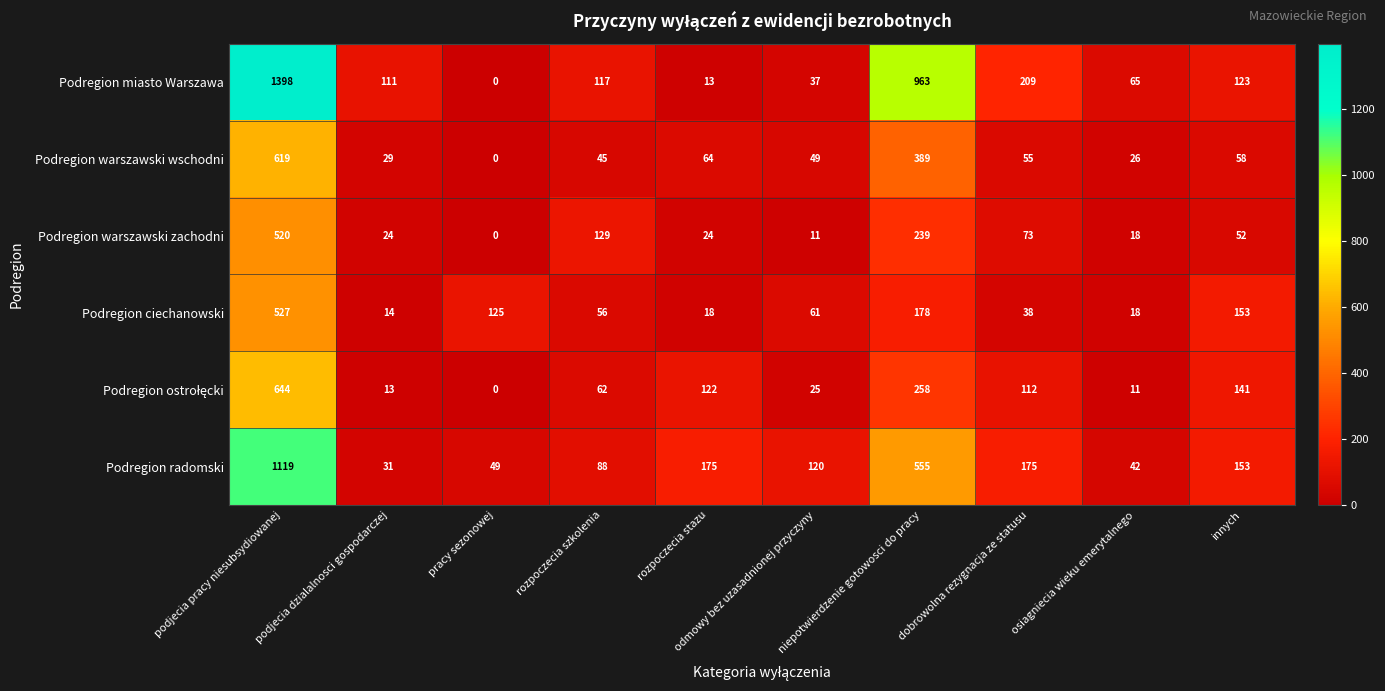

At which label does Podregion warszawski wschodni first exceed 55?

podjecia pracy niesubsydiowanej